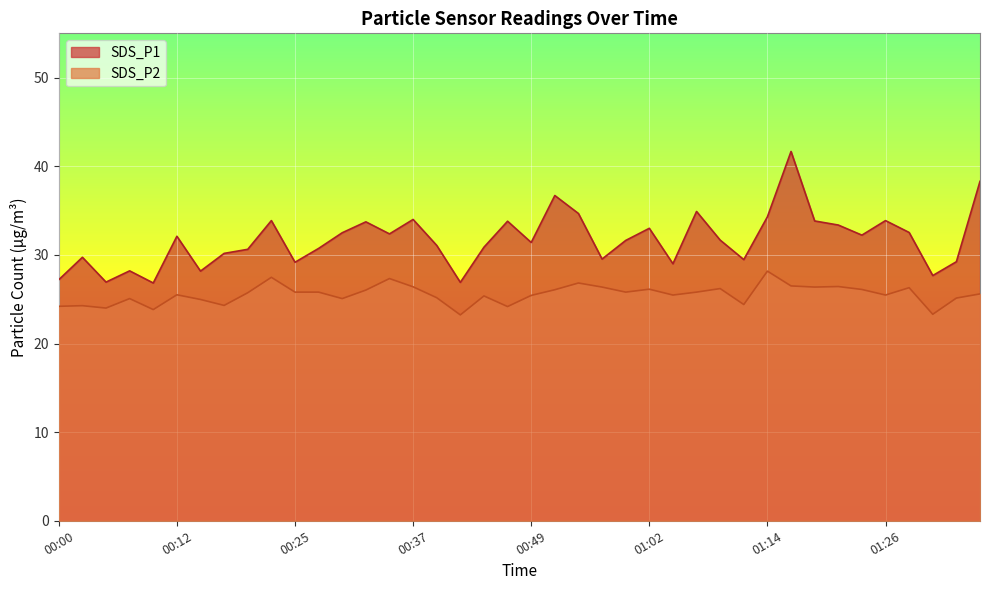

What is the difference between the maximum and minimum values in the SDS_P1 series?

14.8